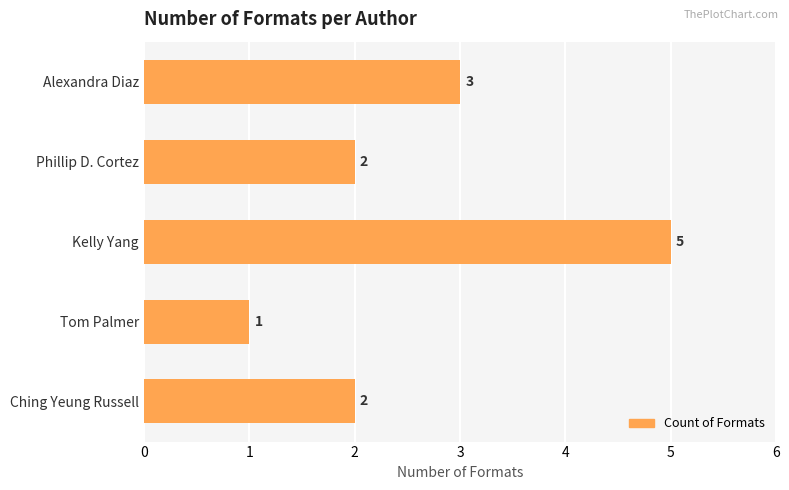

The value at Ching Yeung Russell is 3. True or false?

False